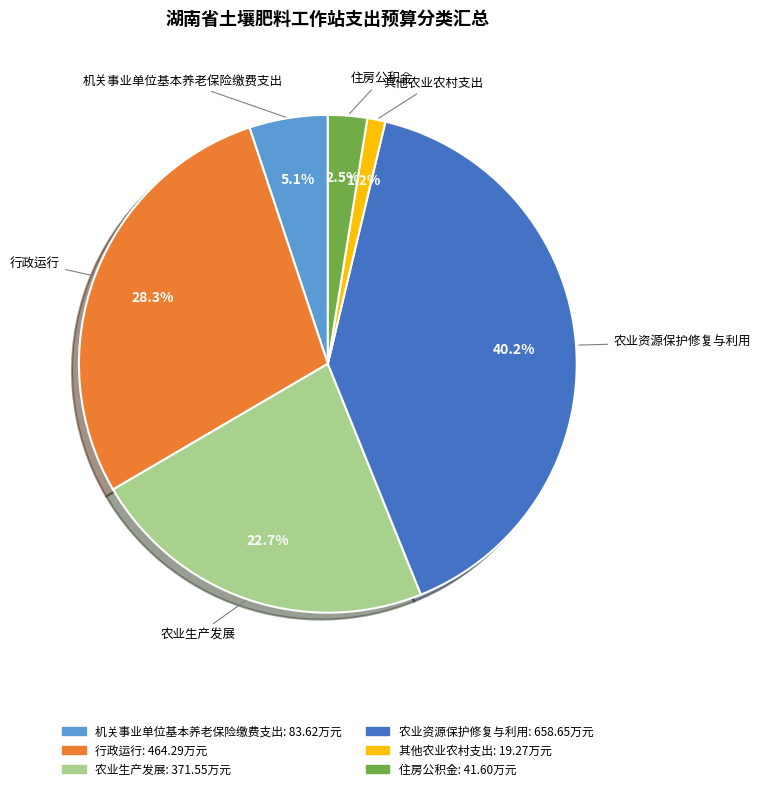

To the nearest percent, what is the average slice percentage?

17%